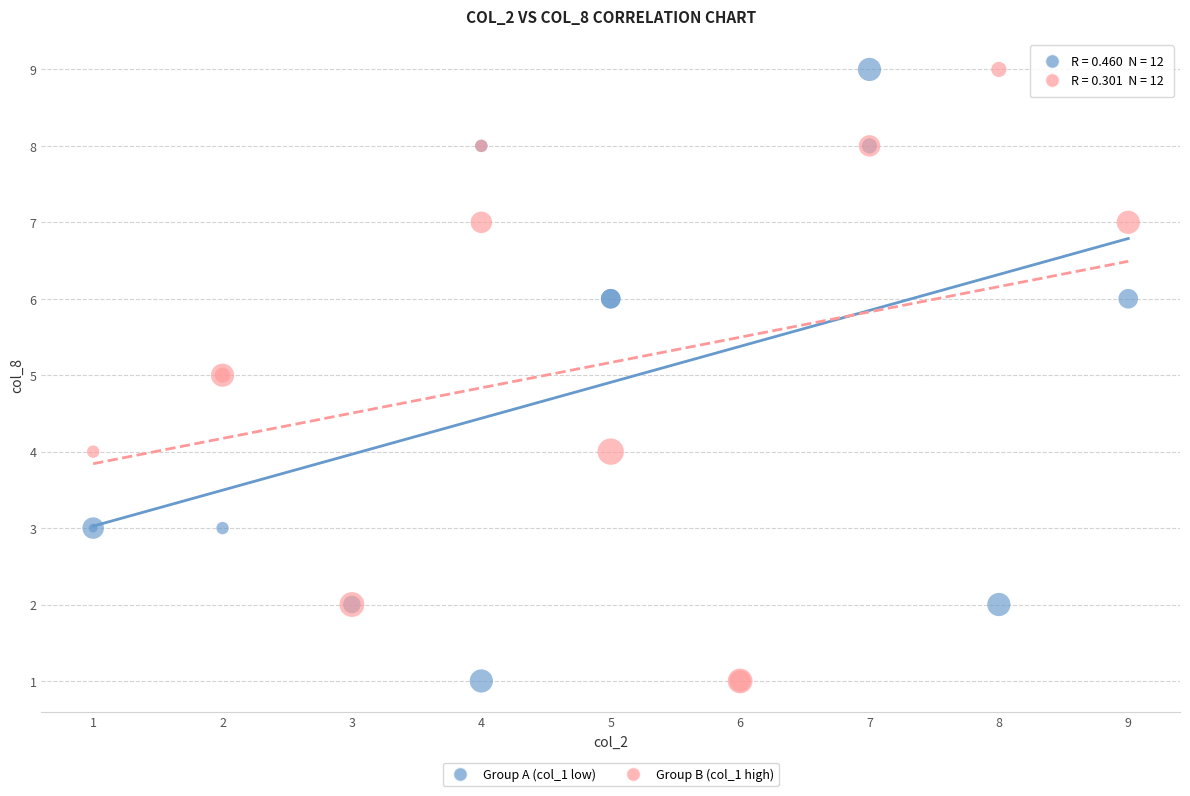

What are all the series names shown in the legend?

Group A (col_1 low), Group B (col_1 high)